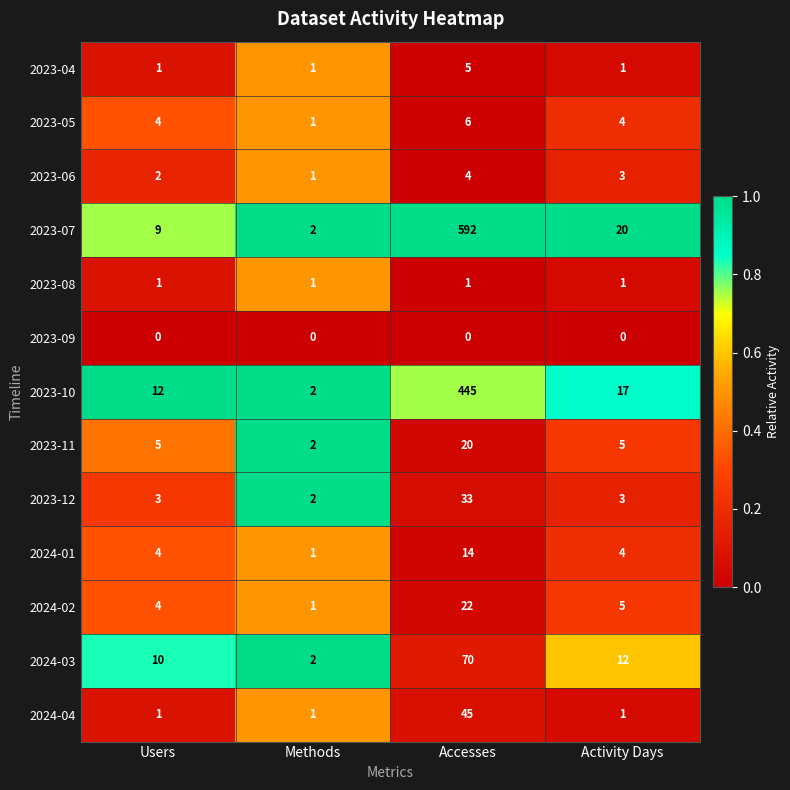

At which category is the sum across all series the highest?

Accesses